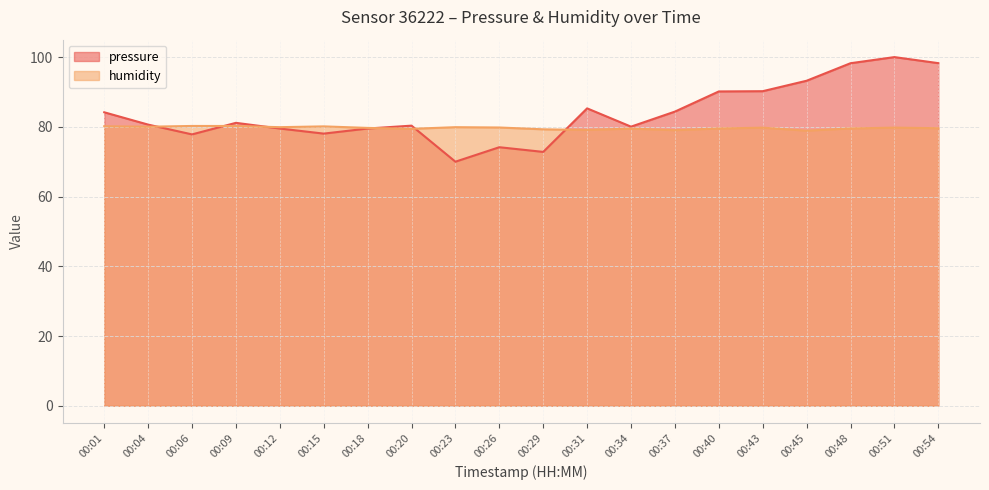

How many data points does each series have?

20